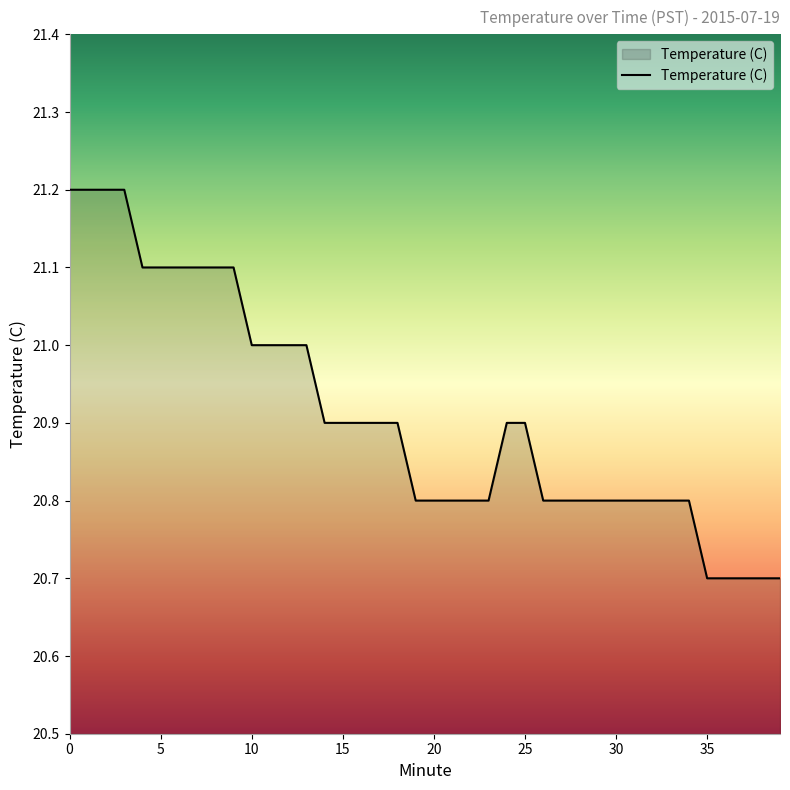

What is the smallest value displayed?

20.7